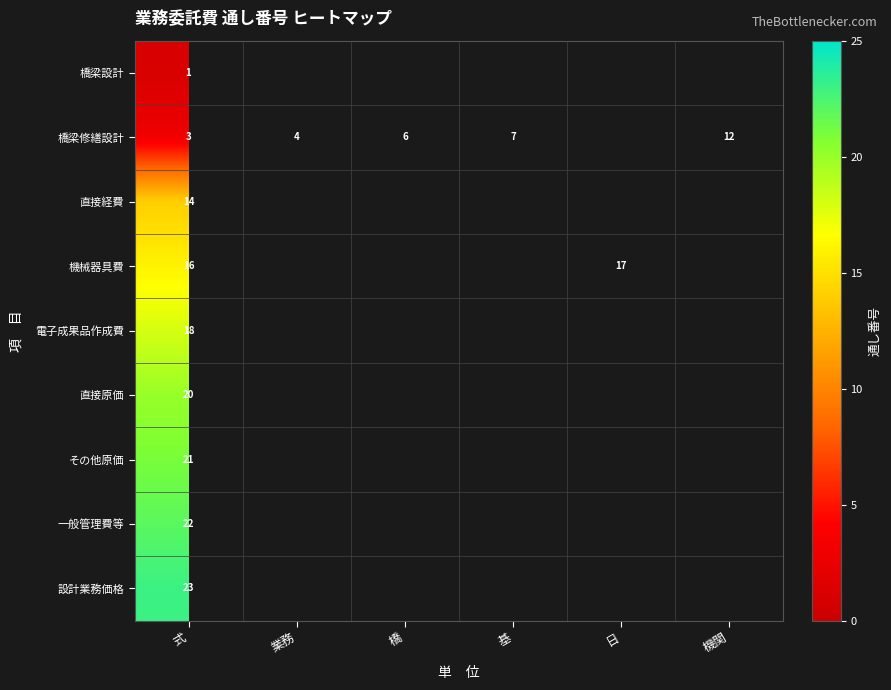

The value of 橋梁修繕設計 at 橋 is 10. True or false?

False